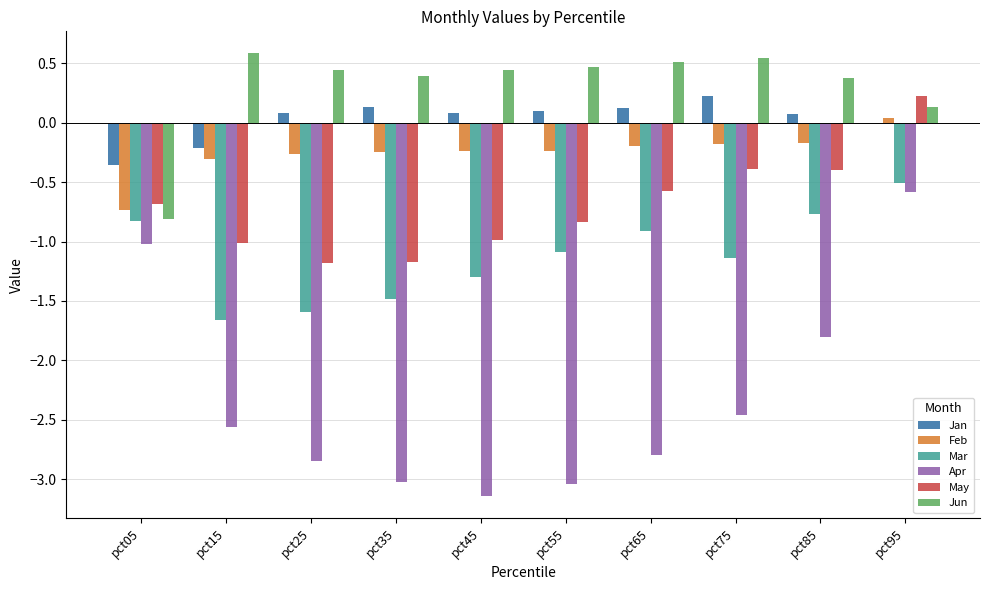

Is the value of Mar at pct55 greater than the value of Apr at pct25?

Yes